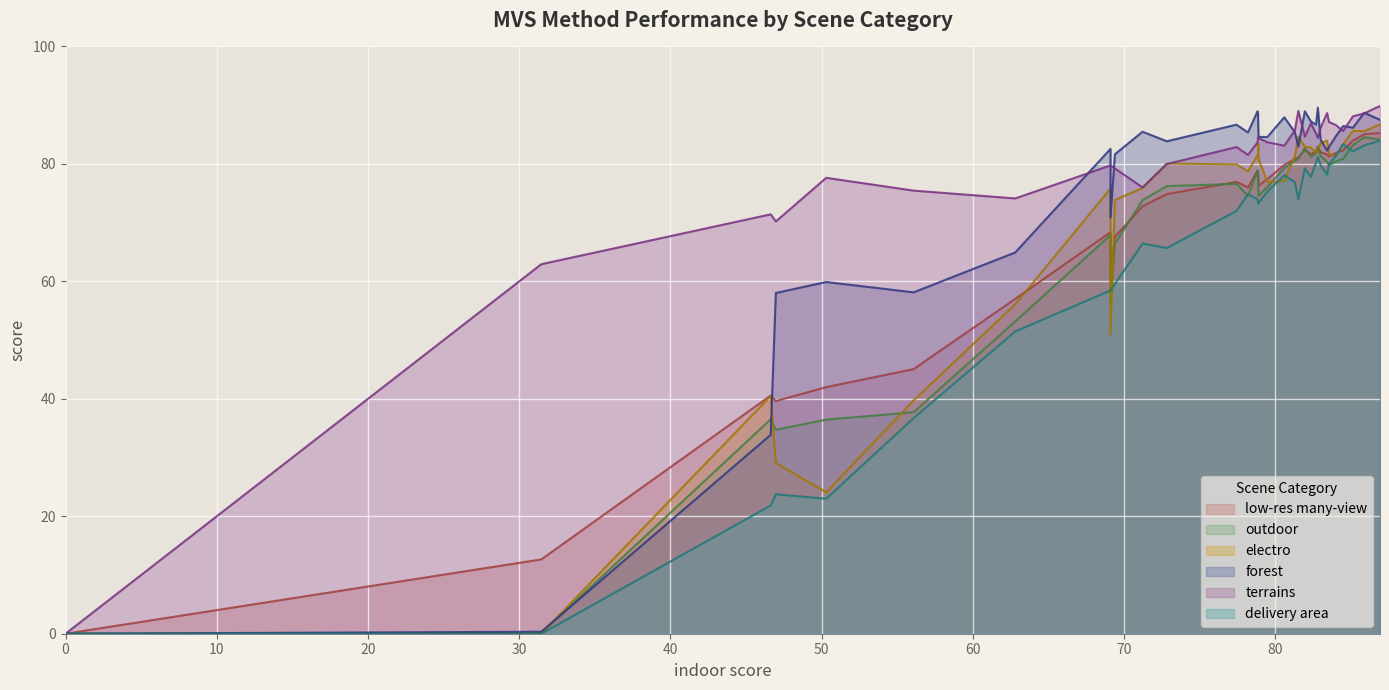

Which has a higher value, 16 or 6?

6